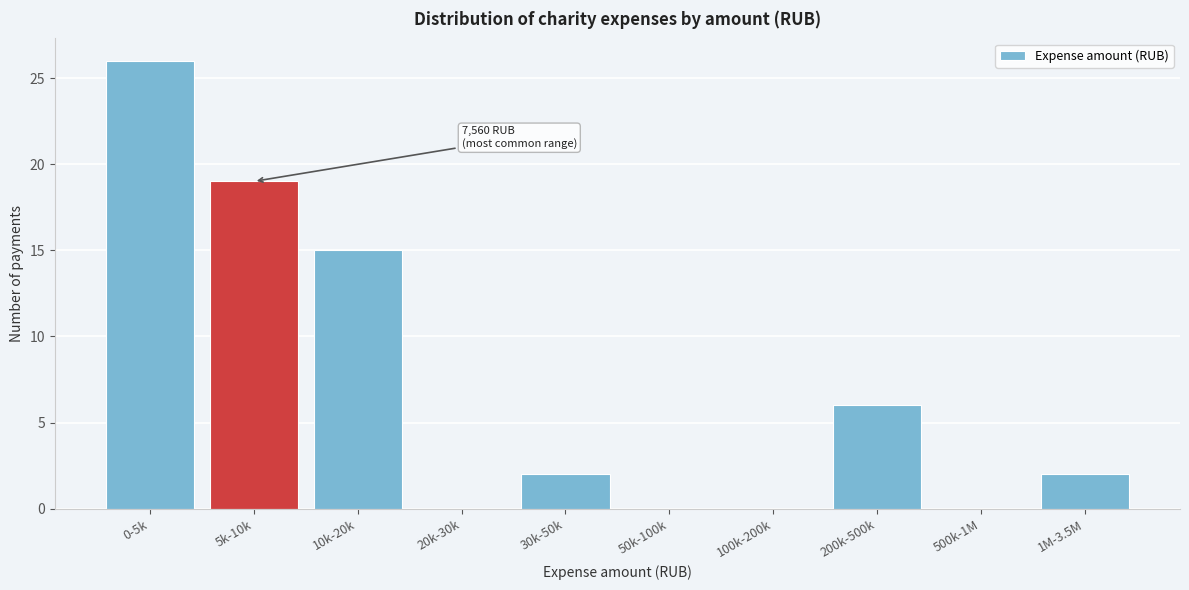

Reading left to right, transcribe all the data shown in this chart.

0-5k=26	5k-10k=19	10k-20k=15	20k-30k=0	30k-50k=2	50k-100k=0	100k-200k=0	200k-500k=6	500k-1M=0	1M-3.5M=2